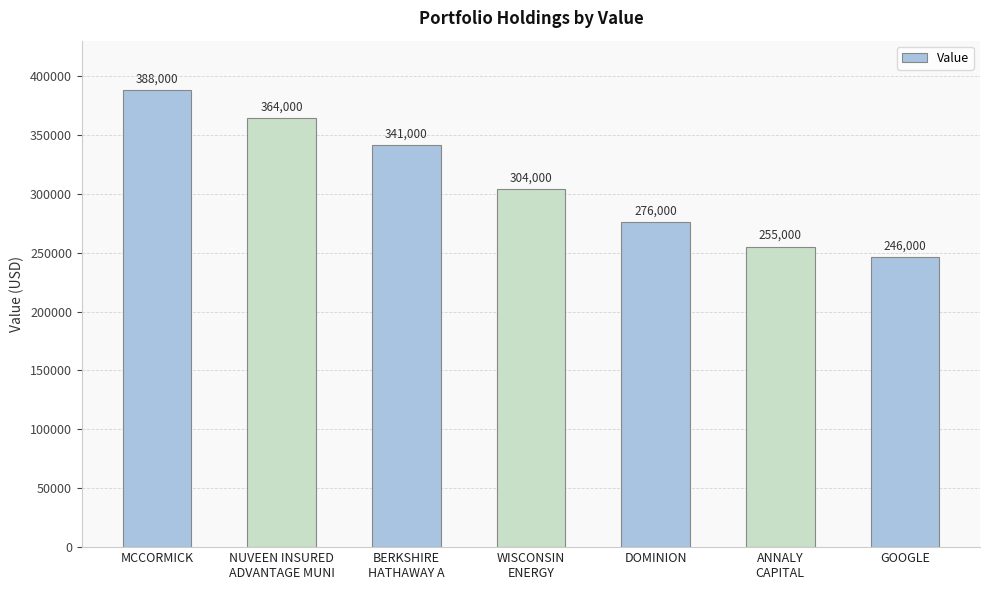

What is the sum of all values?

2174000